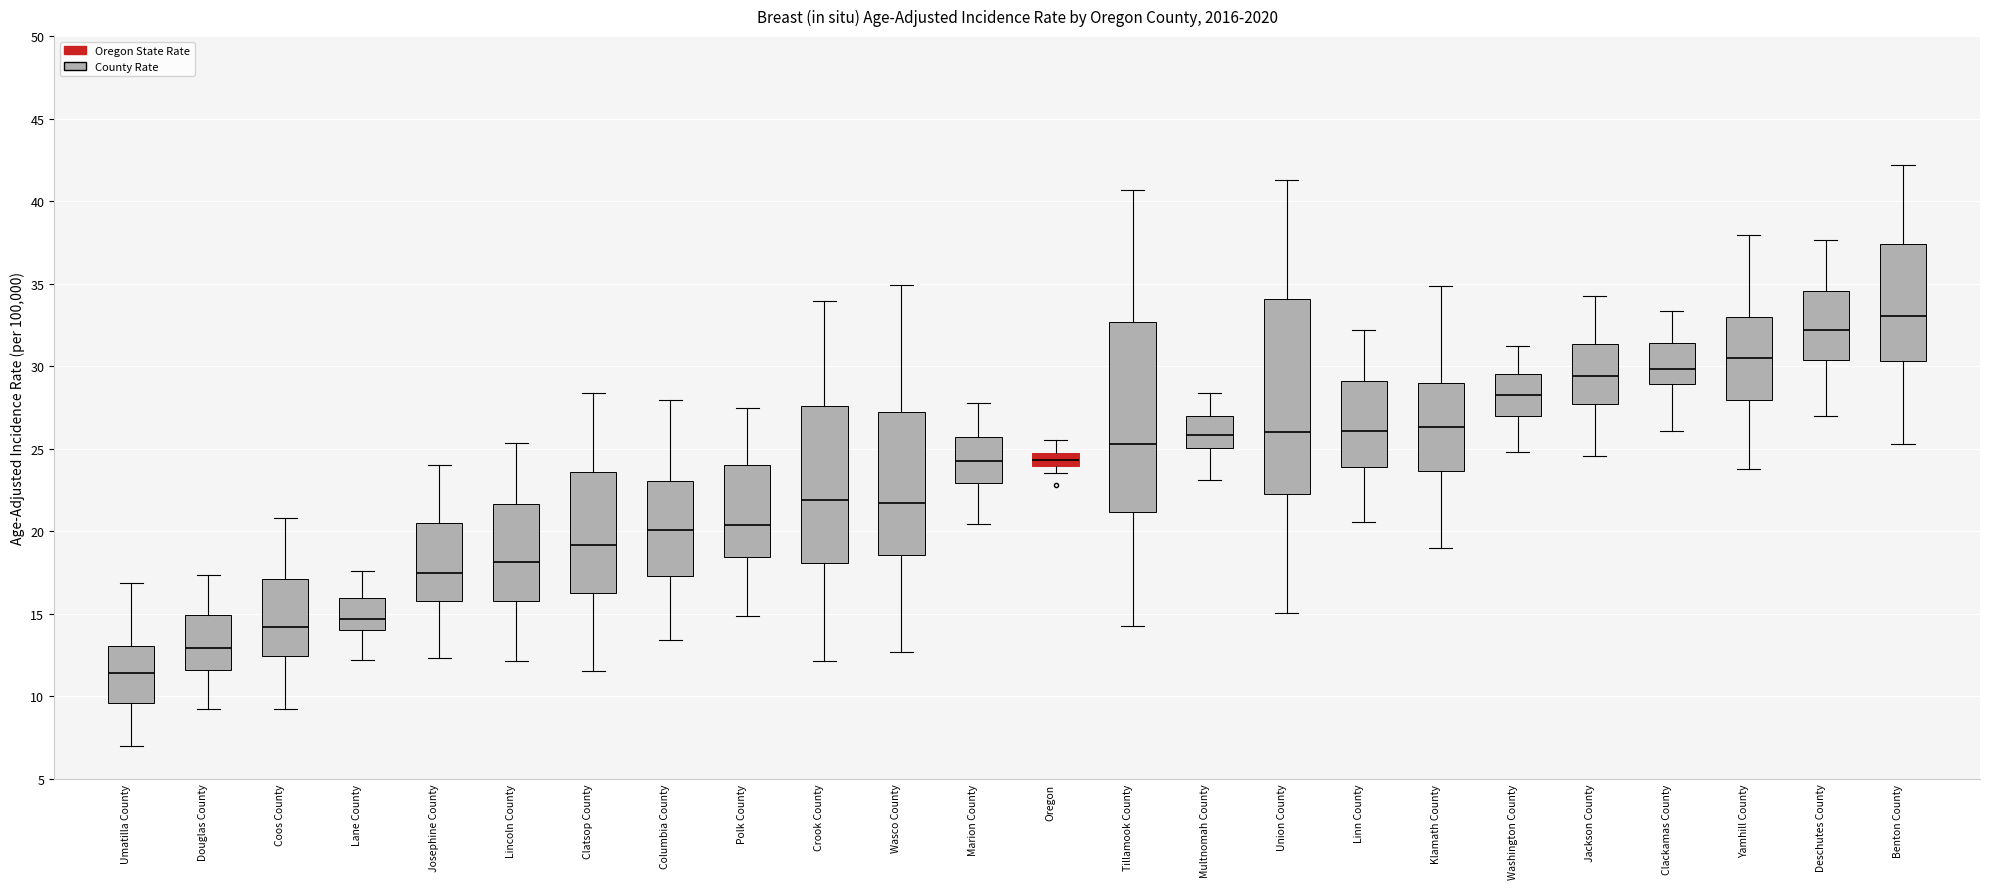

Where does the median line of the box for Coos County sit on the y-axis? The values are not printed on the chart, so give them approximately, as read against the axis.

14.0